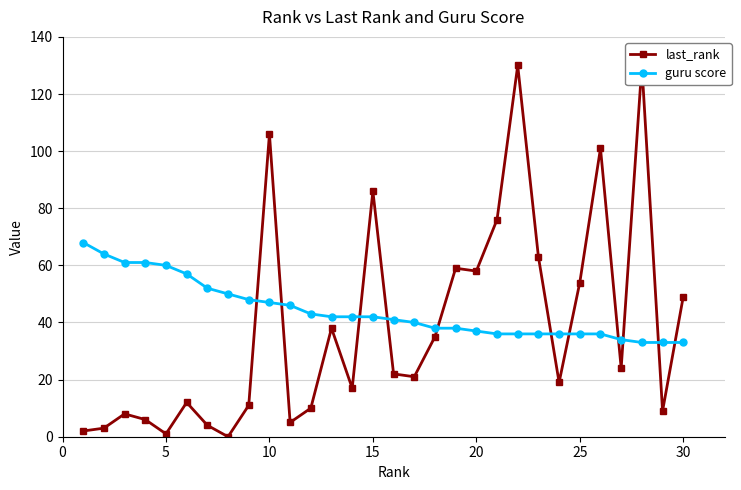

What is the highest value of the guru score series?

68